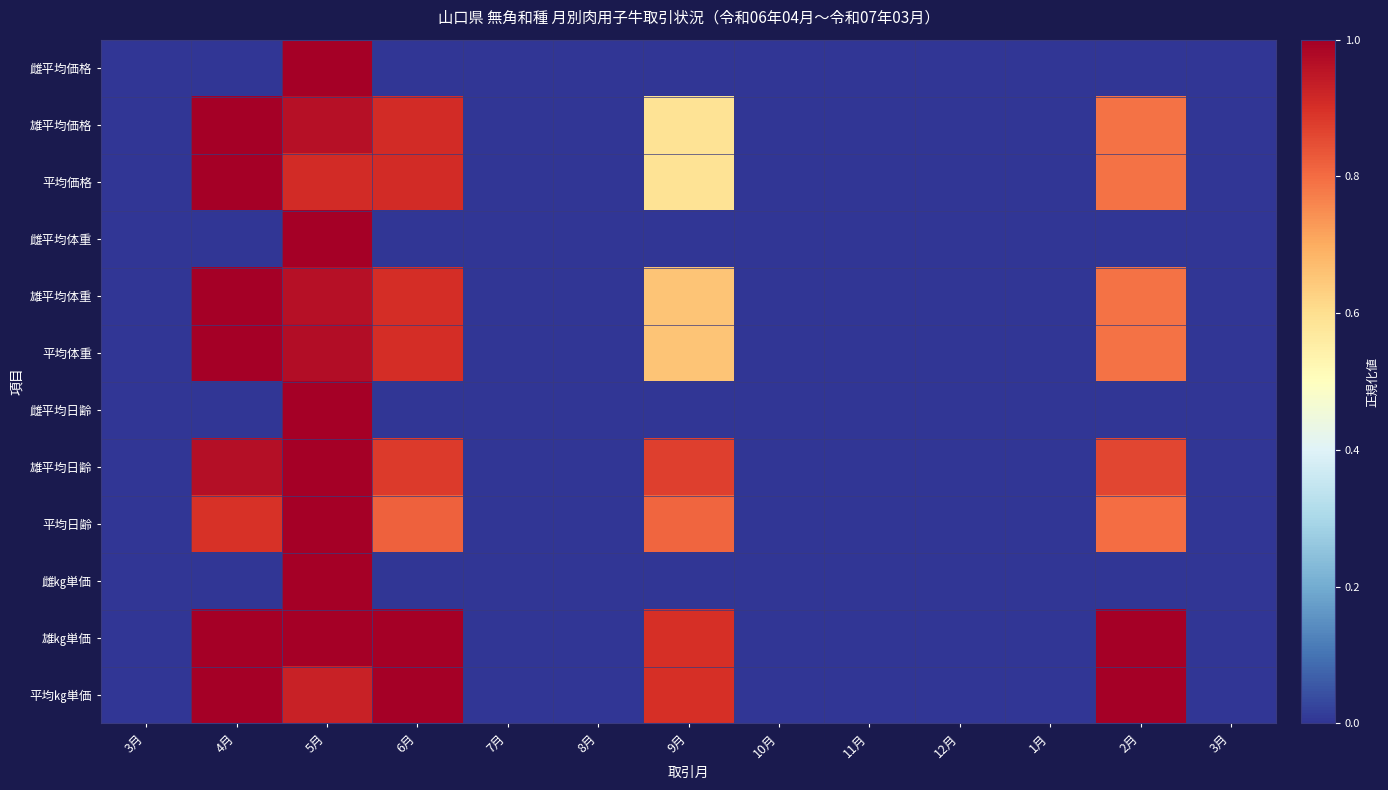

Rank the series at 12月 from lowest to highest value.

雌平均価格, 雄平均価格, 平均価格, 雌平均体重, 雄平均体重, 平均体重, 雌平均日齢, 雄平均日齢, 平均日齢, 雌㎏単価, 雄㎏単価, 平均㎏単価